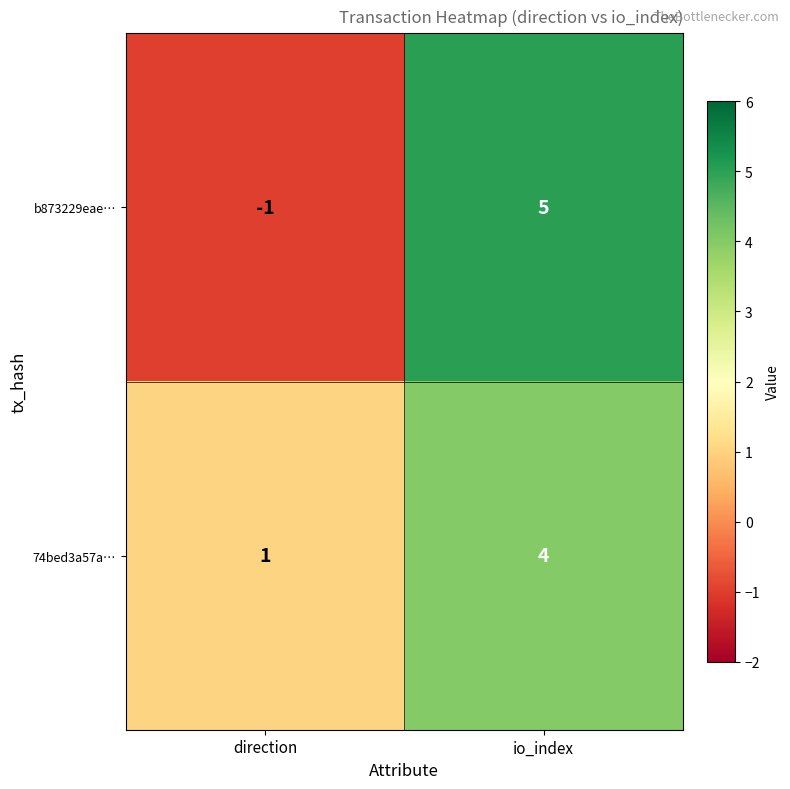

At which label is 74bed3a57a… closest to 2?

direction